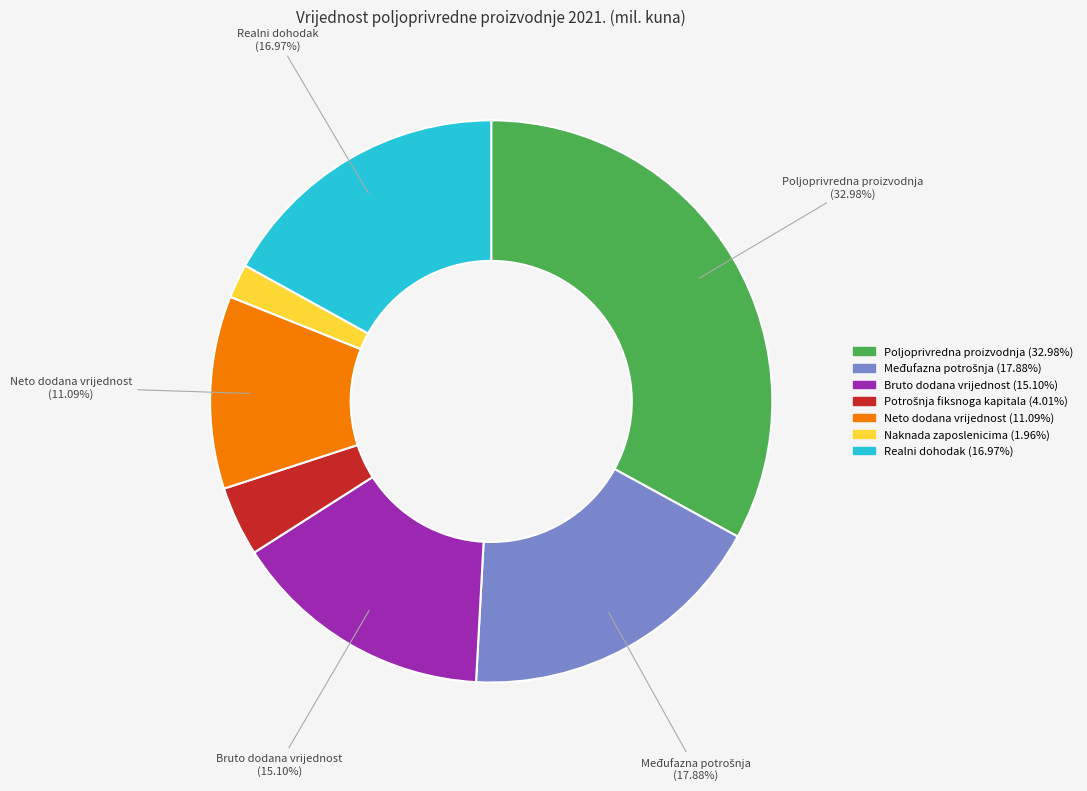

The Neto dodana vrijednost slice represents 11% of the pie. True or false?

True